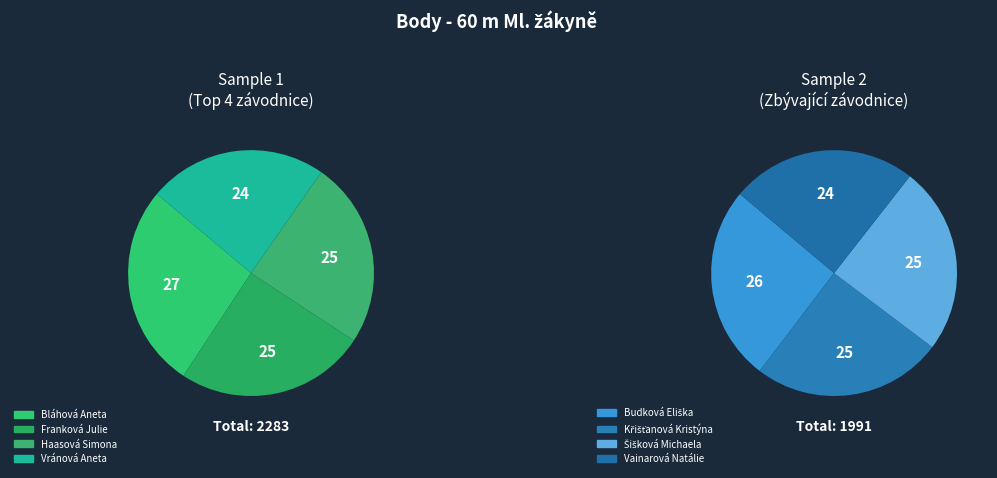

Does Franková Julie represent more than half of the total?

No